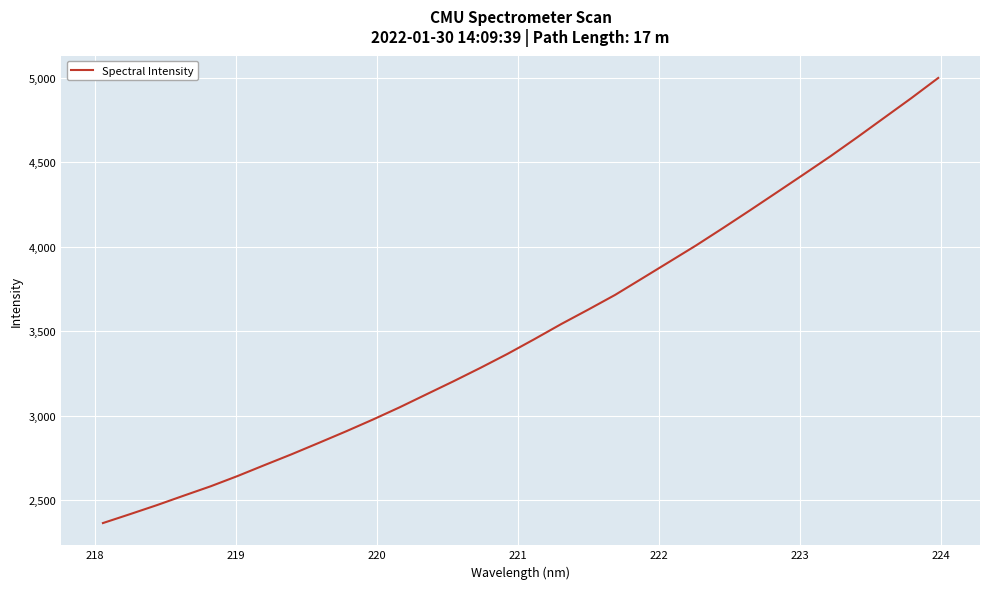

What is the greatest value displayed?

4999.1